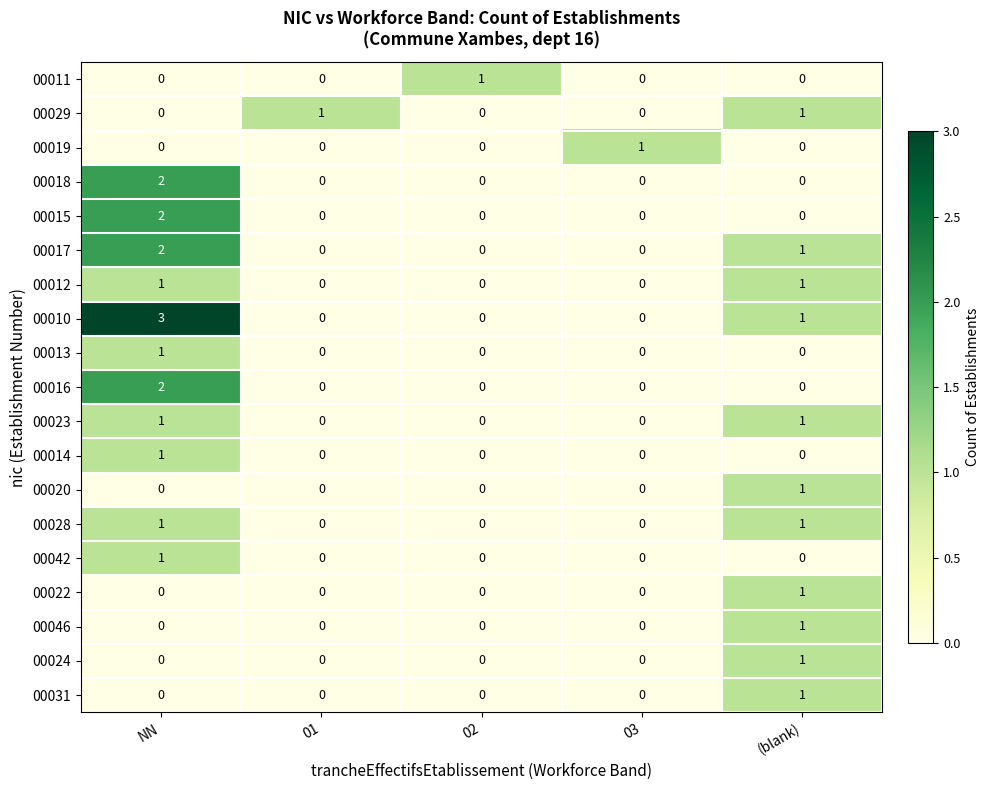

Which label corresponds to the largest value in the chart?

NN